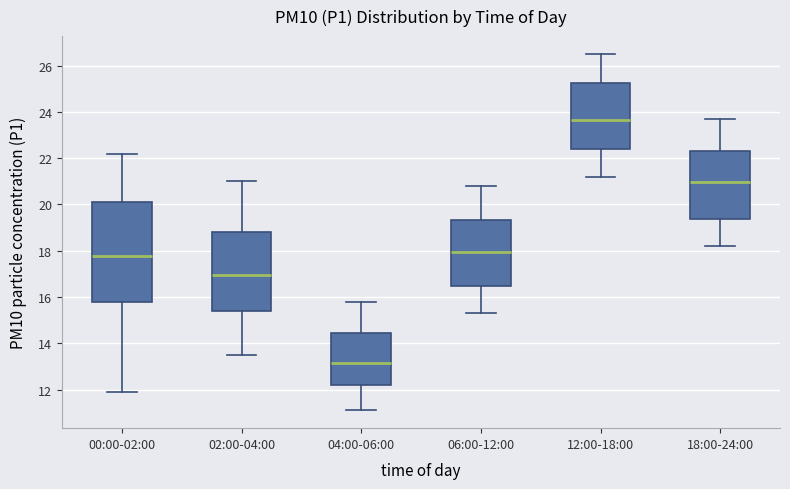

Which box's median line is the highest?

12:00-18:00